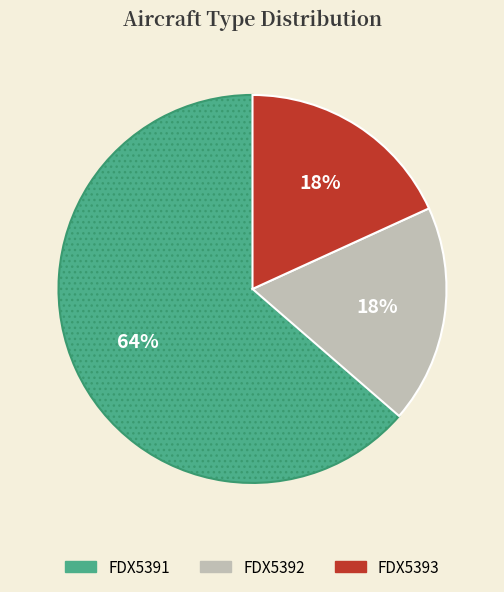

Count the number of slices in the pie.

3